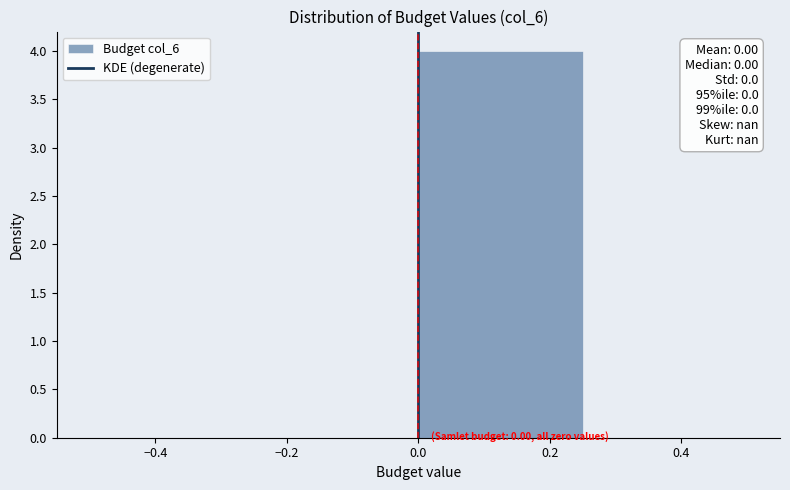

Which range on the x-axis has the tallest bar?

0.00 to 0.25